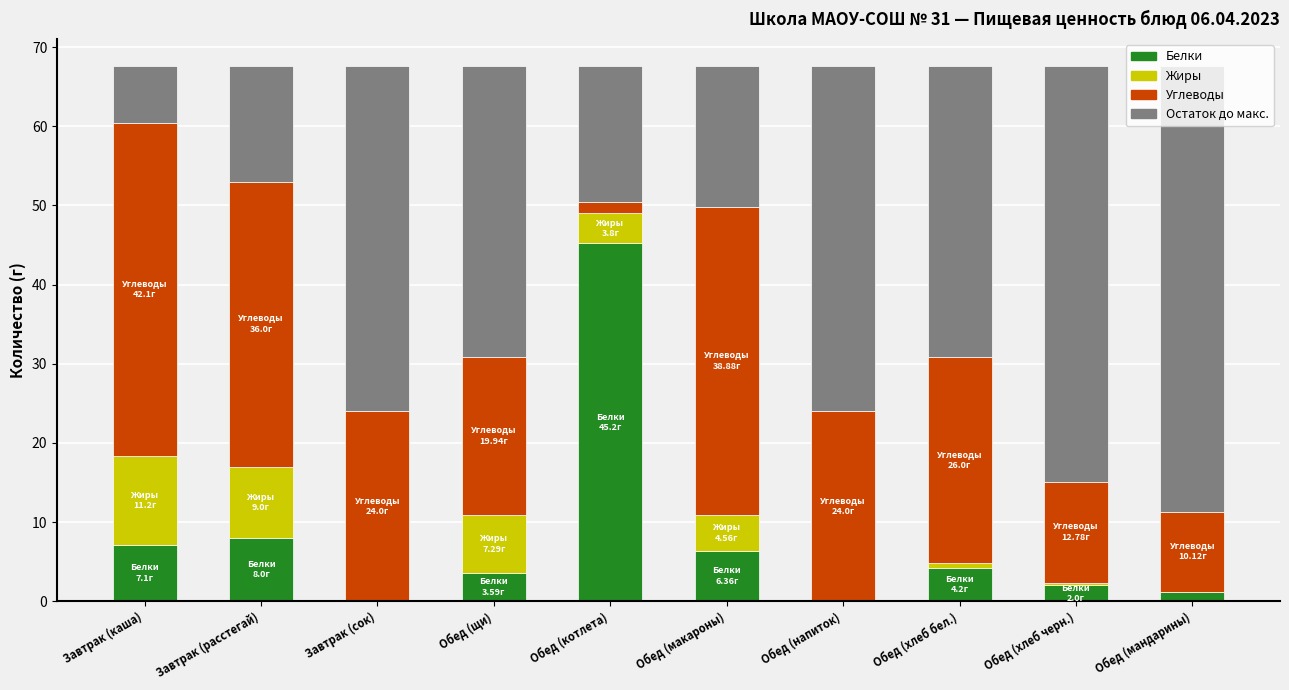

Reading left to right, what are all the values shown in this chart?

Белки: 7.1	8.0	0.0	3.6	45.2	6.4	0.0	4.2	2.0	1.2
Жиры: 11.2	9.0	0.0	7.3	3.8	4.6	0.0	0.6	0.3	0.0
Углеводы: 42.1	36.0	24.0	19.9	1.4	38.9	24.0	26.0	12.8	10.1